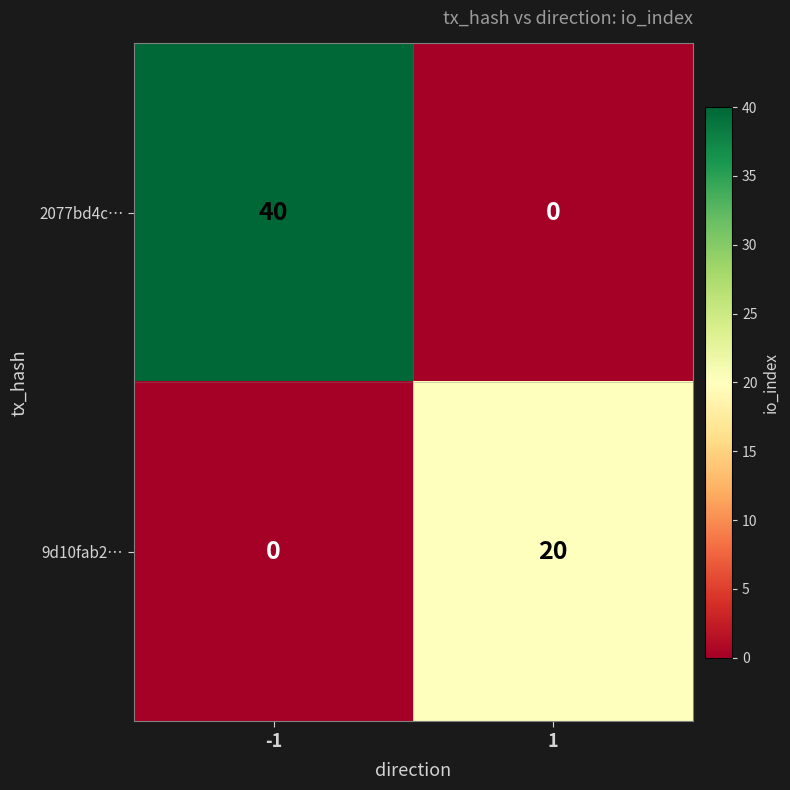

What value does the 2077bd4c… series have at -1, to the nearest 10?

40